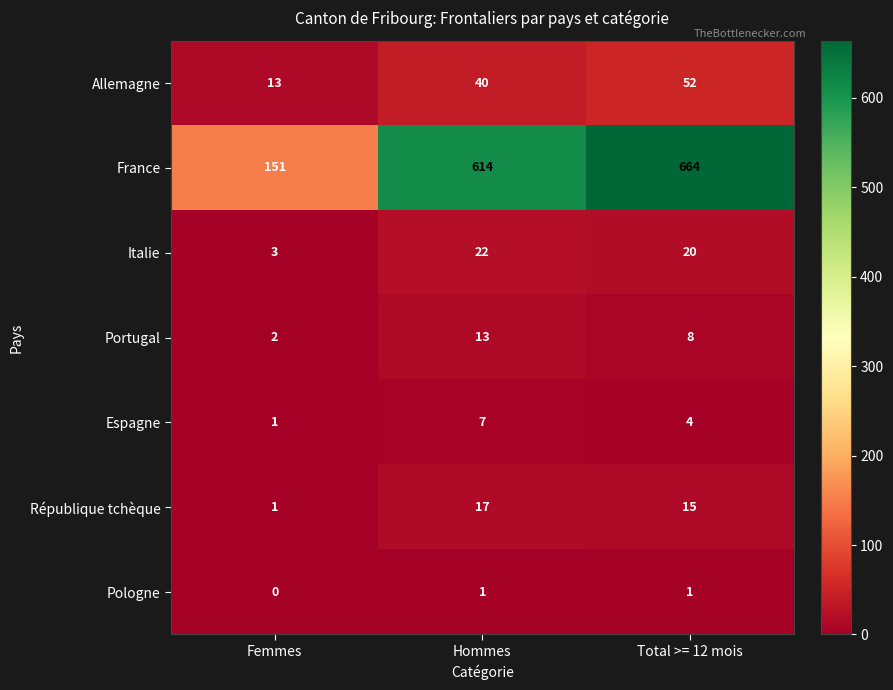

How many series are shown in this chart?

7